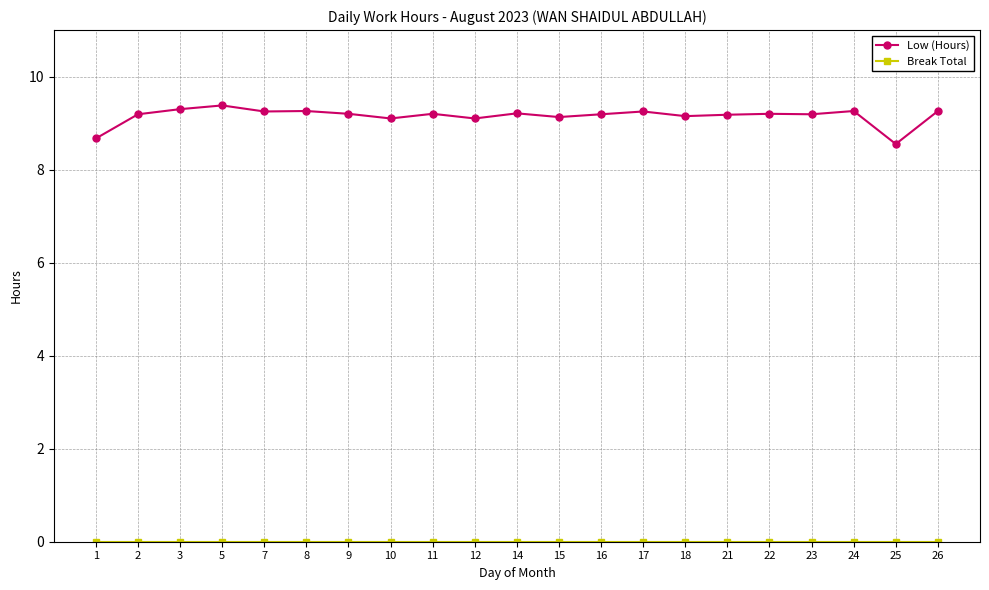

How many lines are shown in the chart?

2